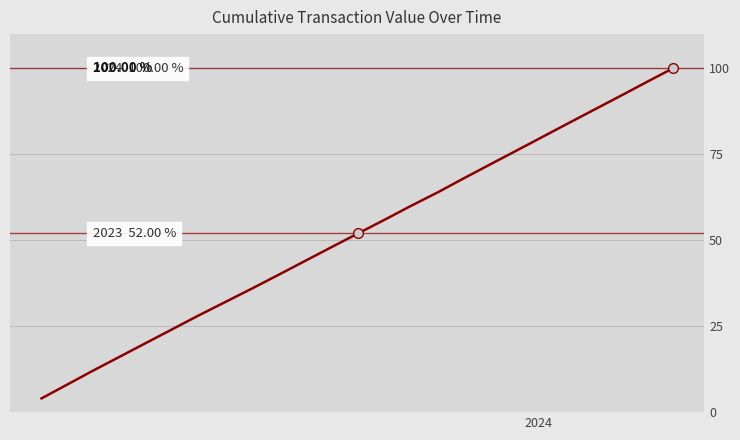

Does the chart have visible grid lines?

Yes